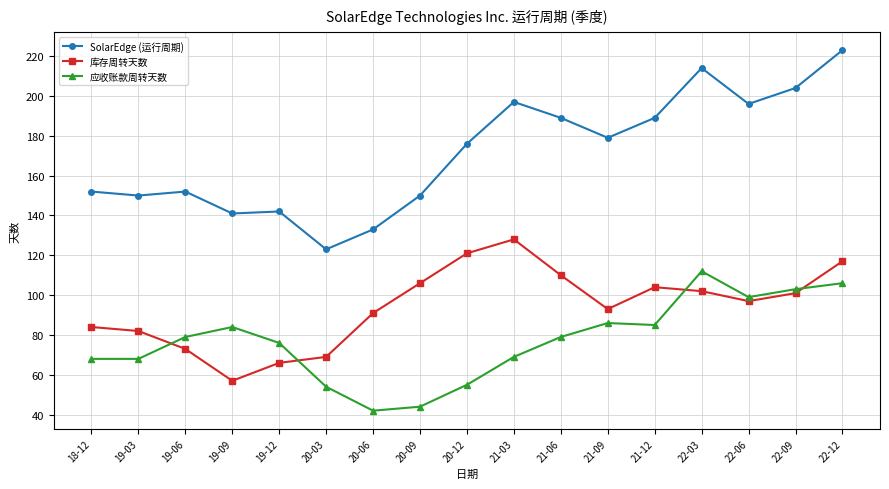

Which label corresponds to the smallest value in the chart?

20-06